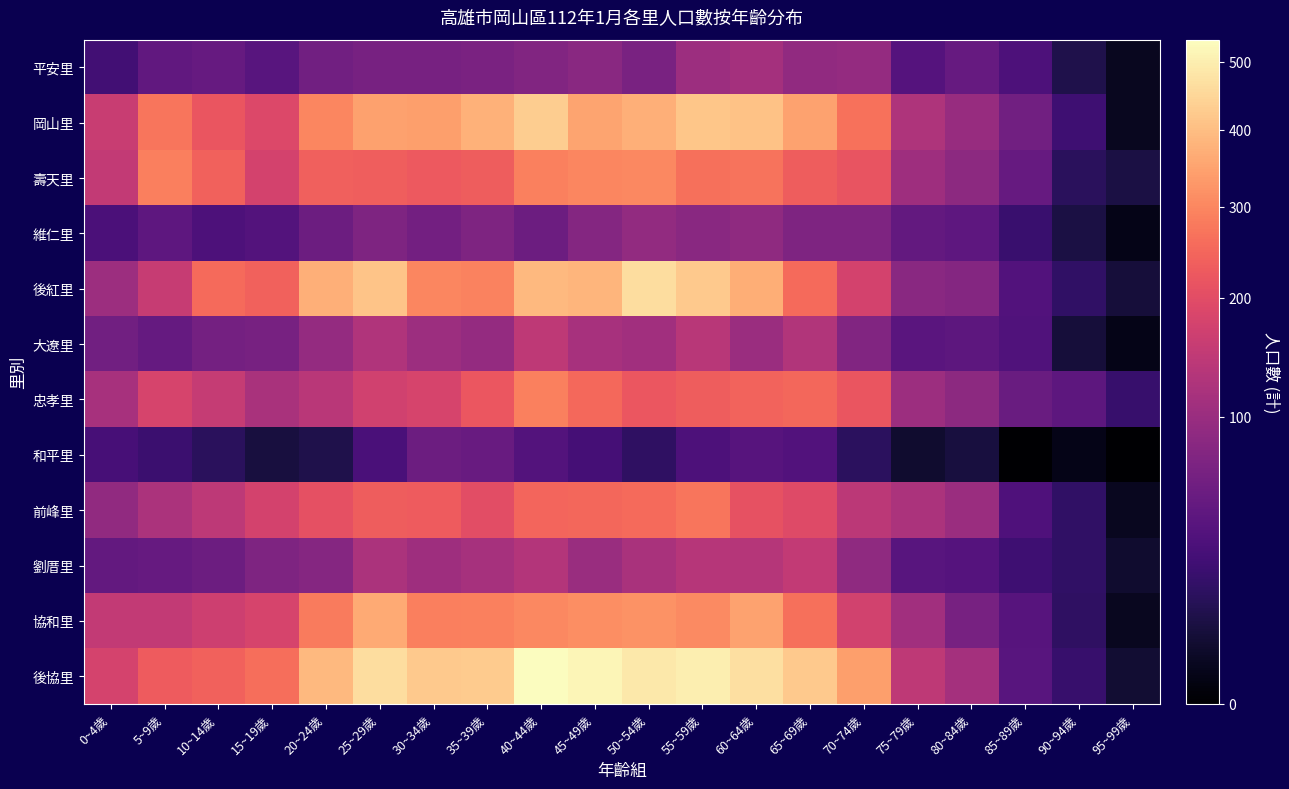

At which category is the sum across all series the highest?

40~44歲